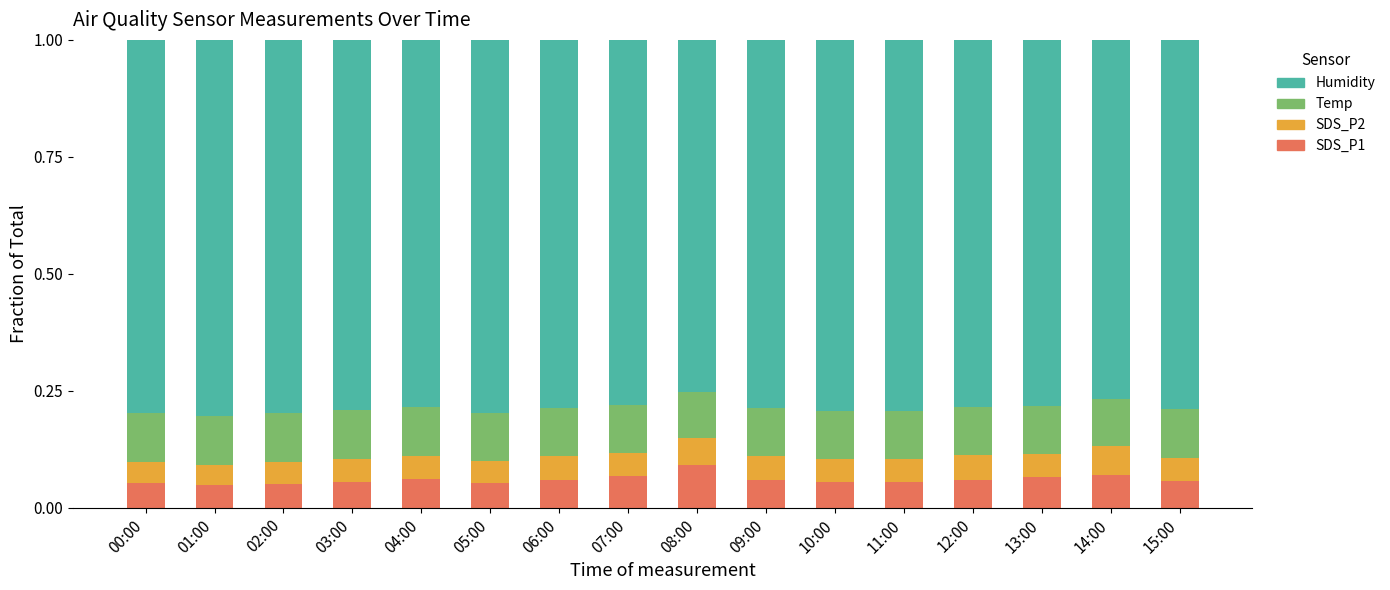

Is it true that SDS_P1 equals 0.0 at 15:00?

False